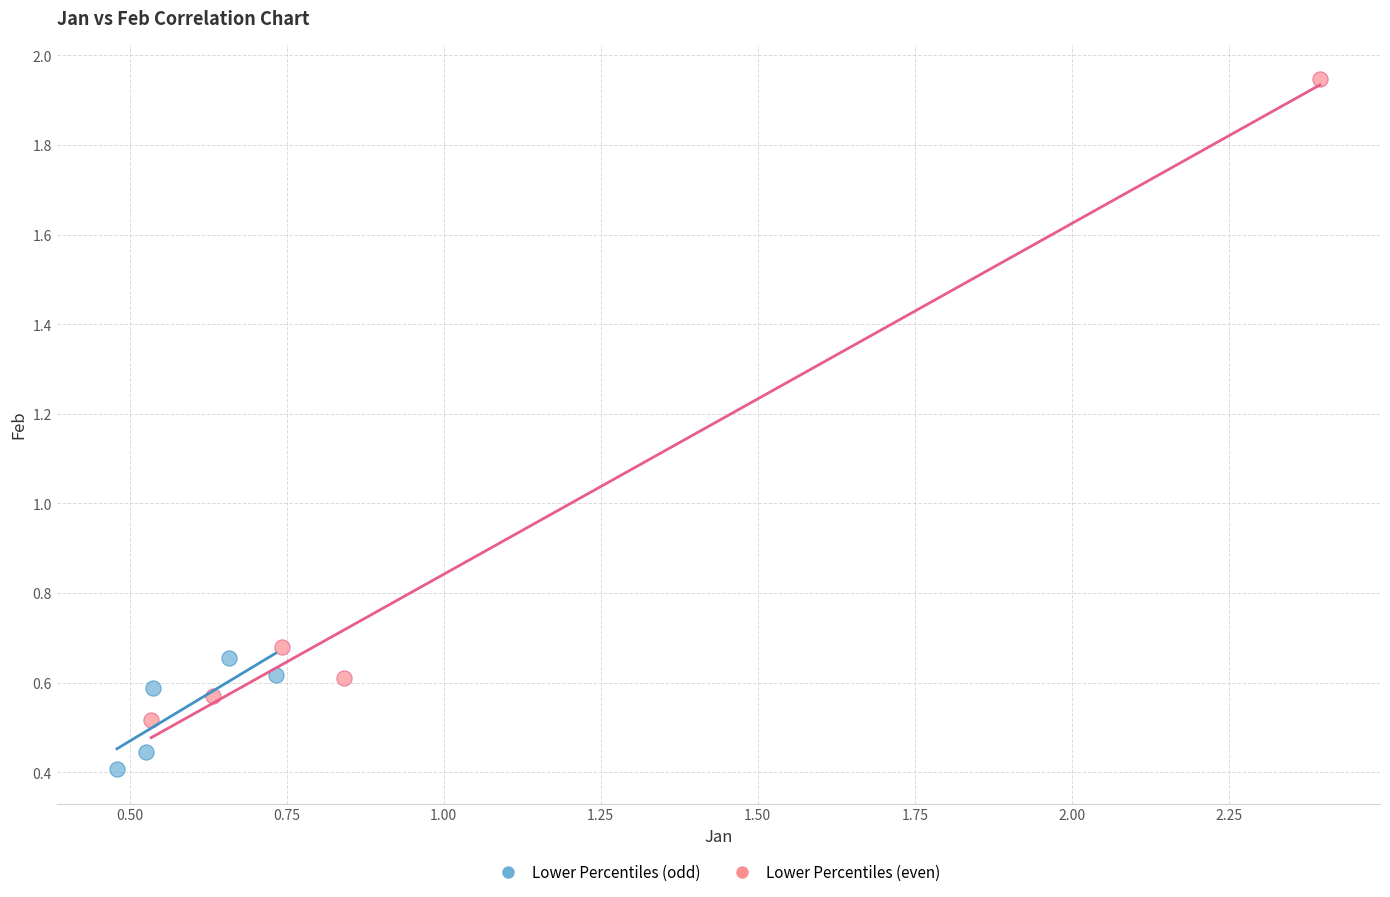

Which series has the widest spread of Y values?

Lower Percentiles (even)